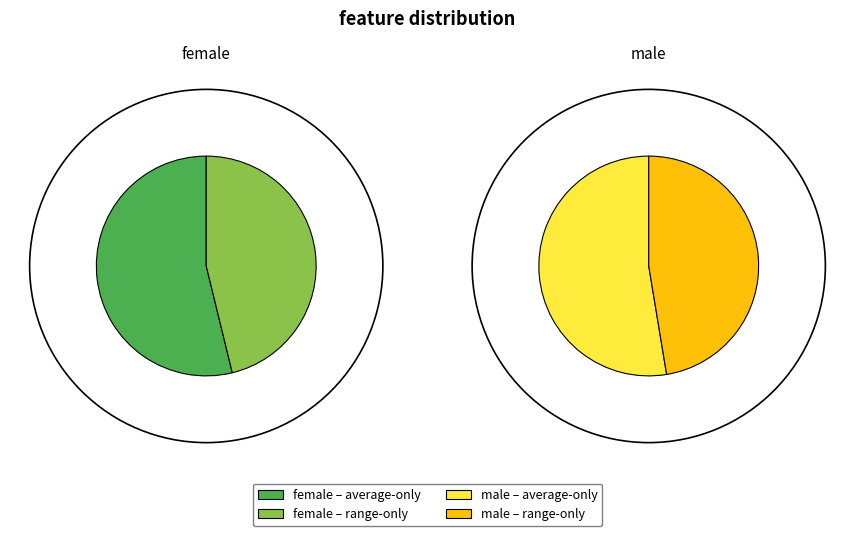

Combined, what portion of the pie is average-only and range-only?

100.0%